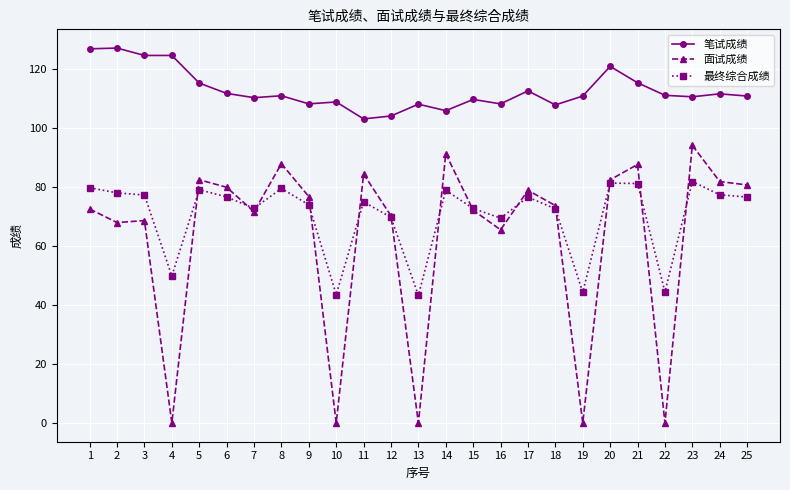

Is the value of 面试成绩 at 13 greater than the value of 最终综合成绩 at 1?

No